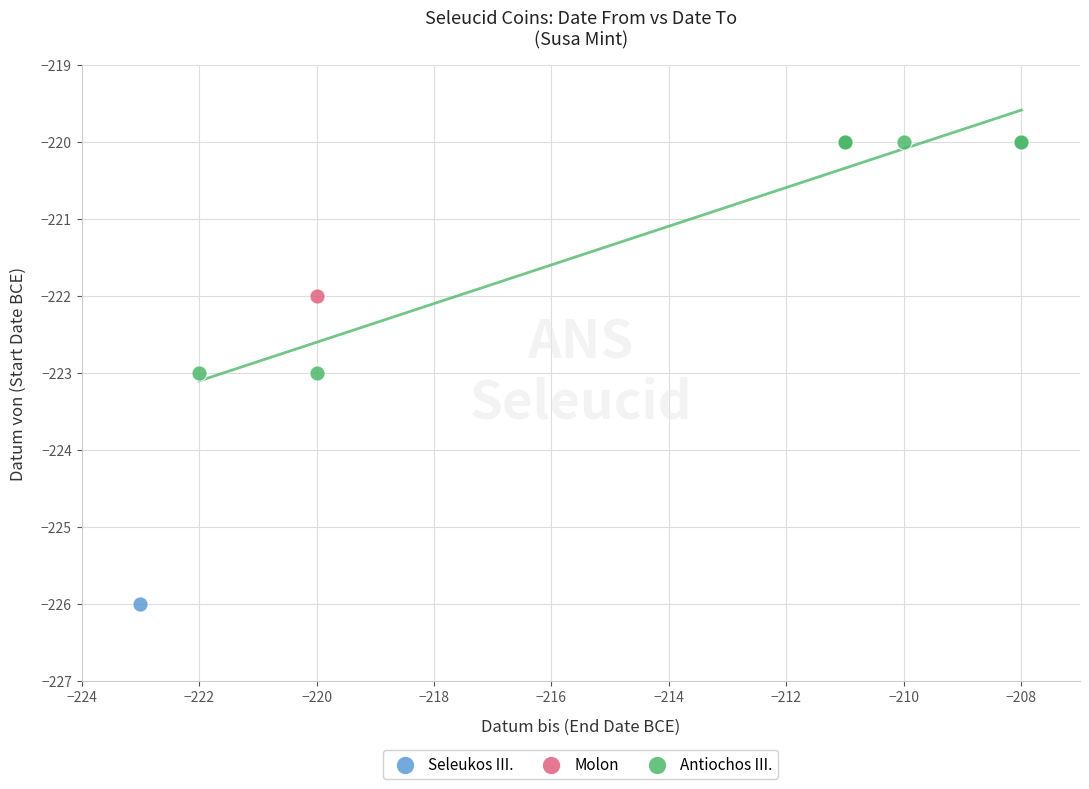

What are all the series names shown in the legend?

Seleukos III., Molon, Antiochos III.